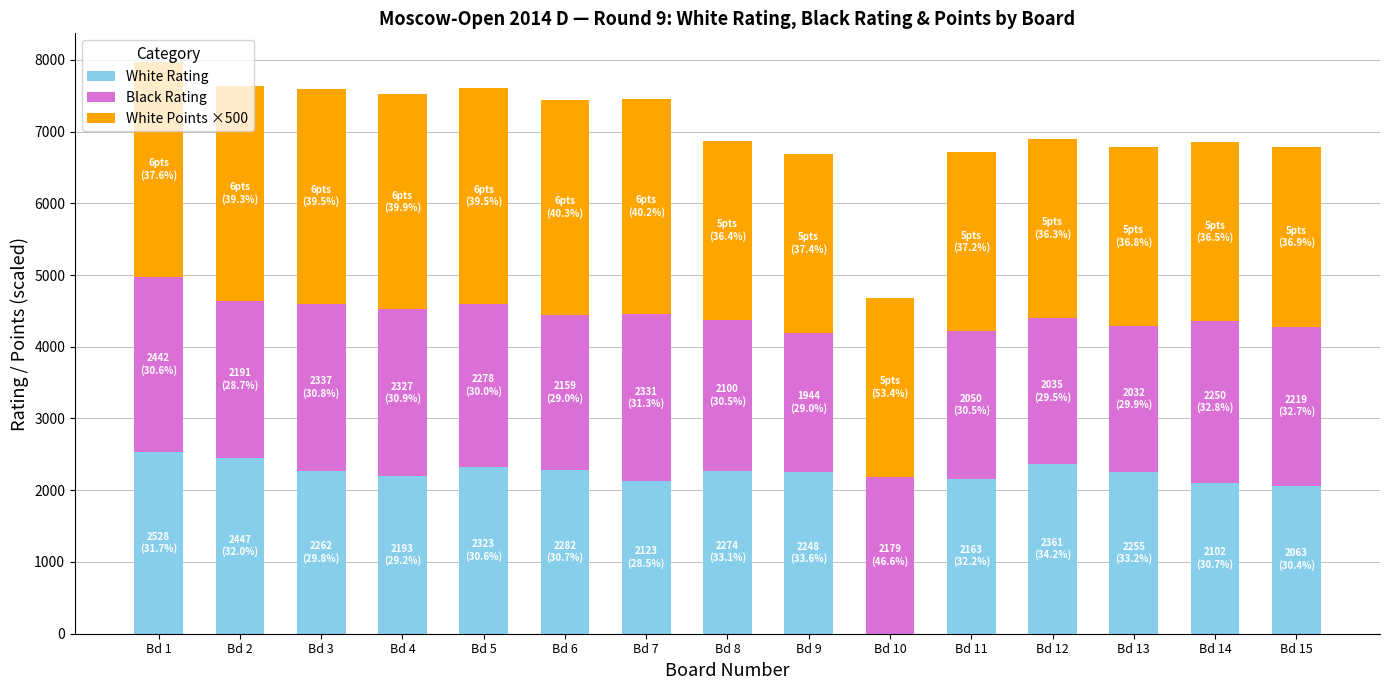

What is the maximum value for White Rating?

2528